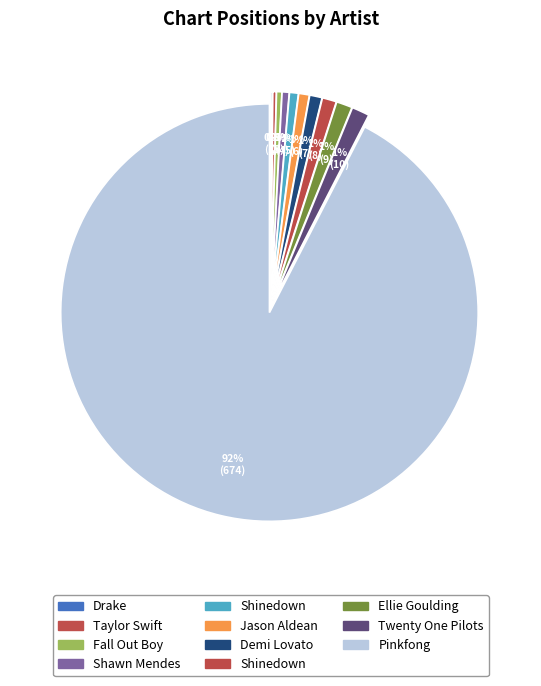

How many segments does this pie chart have?

11